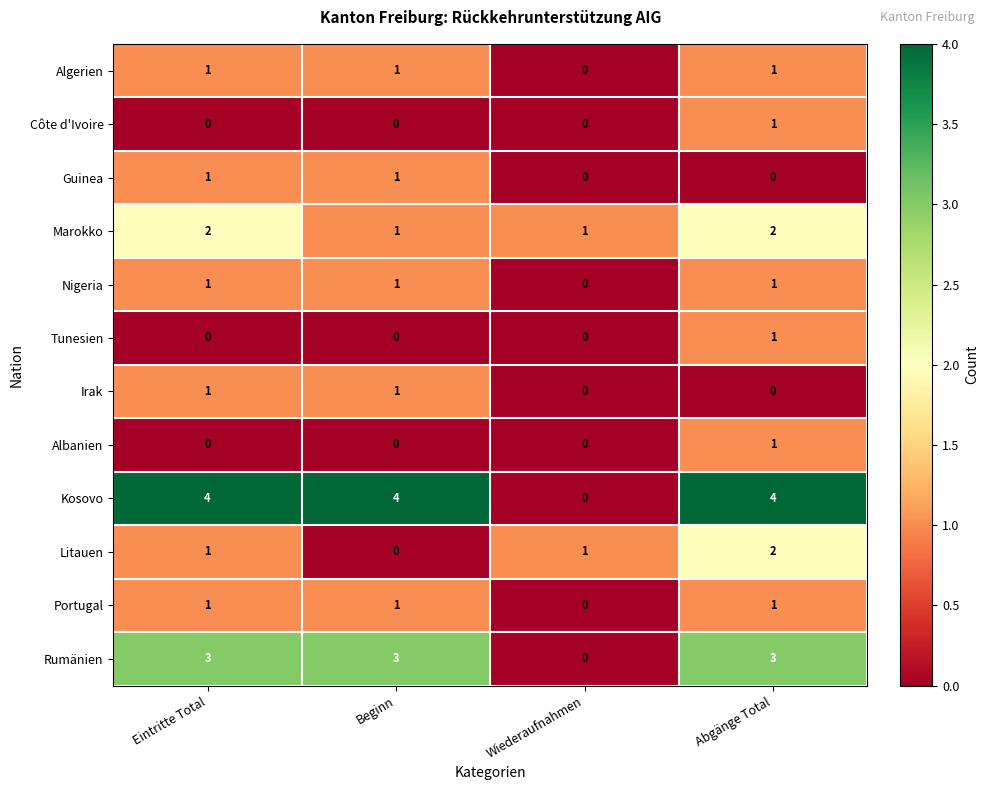

What is the difference between the maximum and minimum values in the Rumänien series?

3